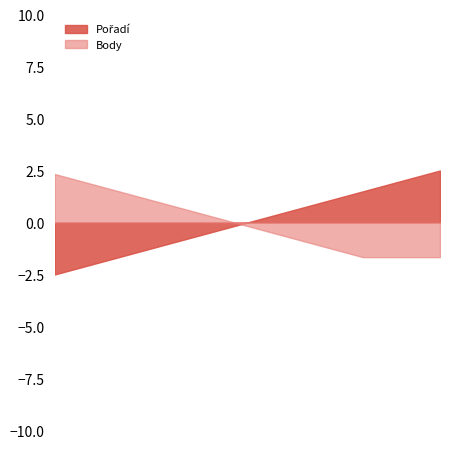

What is the spread (max minus min) of values at 2?

3